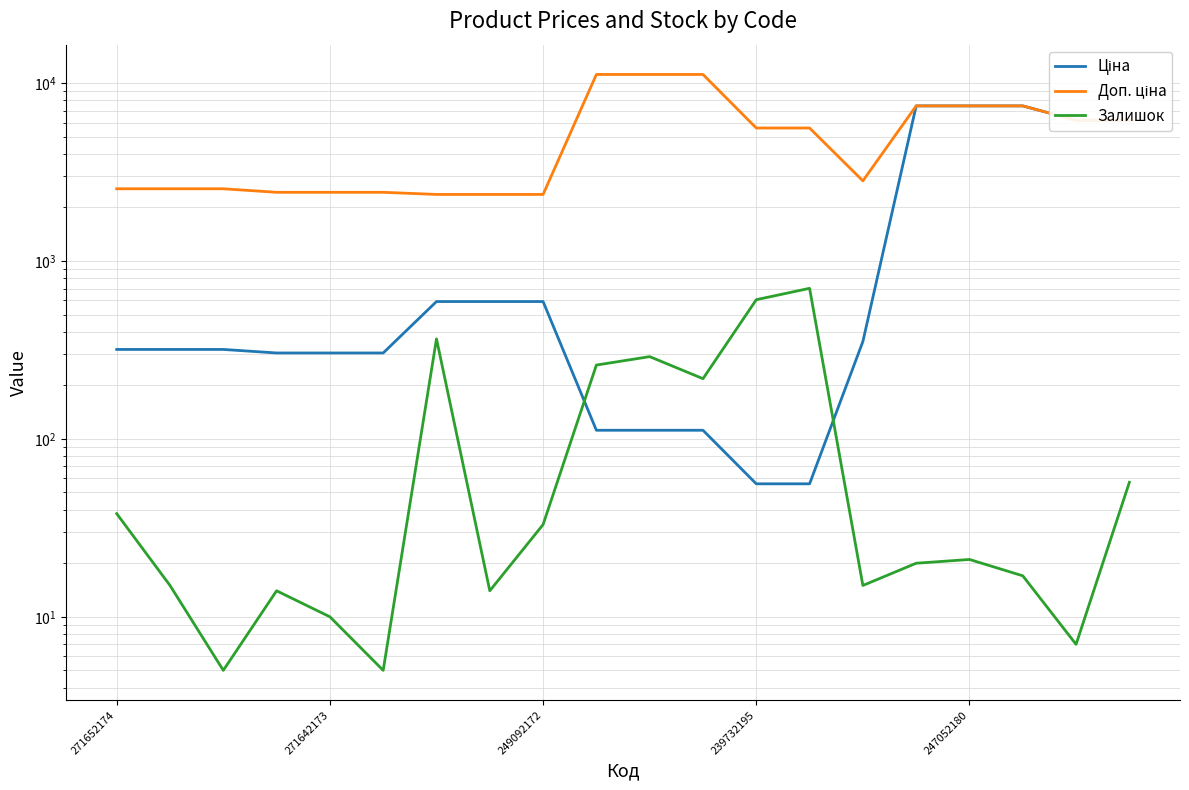

Which series changed the most between 271642173 and 18?

Ціна